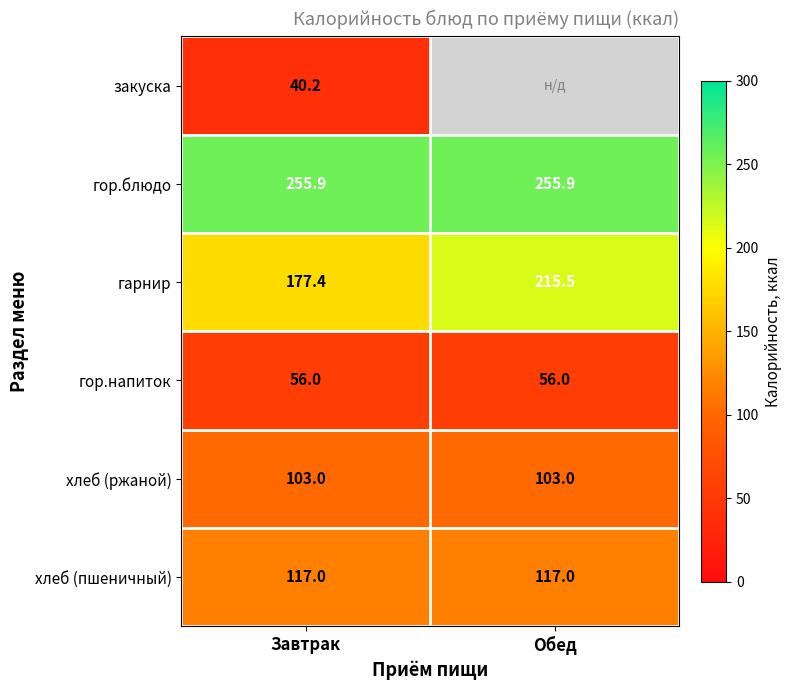

The value of гор.блюдо at Завтрак is 160.5. True or false?

False